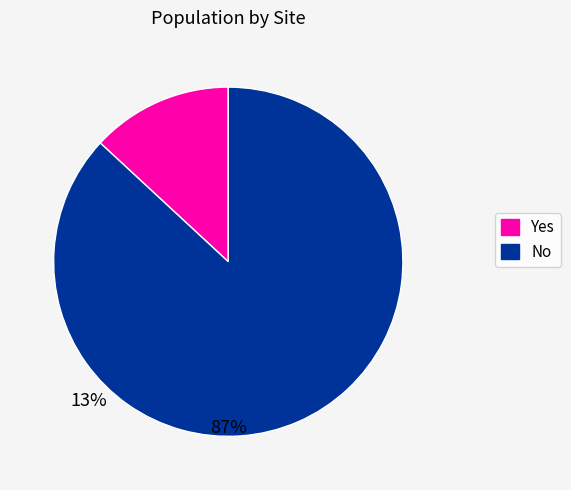

Is there a majority slice in this chart?

Yes